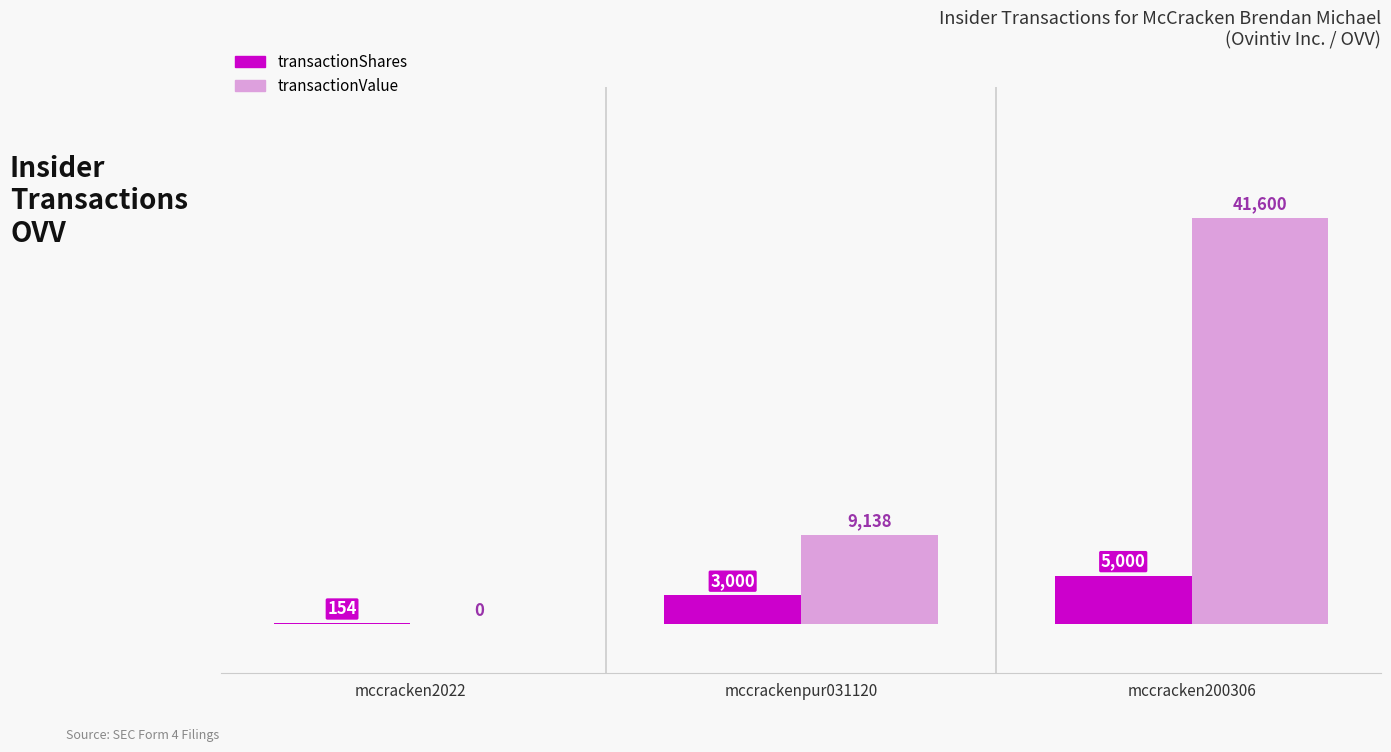

Reading left to right, transcribe all the data shown in this chart.

transactionShares: mccracken2022=154	mccrackenpur031120=3000	mccracken200306=5000
transactionValue: mccracken2022=0	mccrackenpur031120=9138	mccracken200306=41600